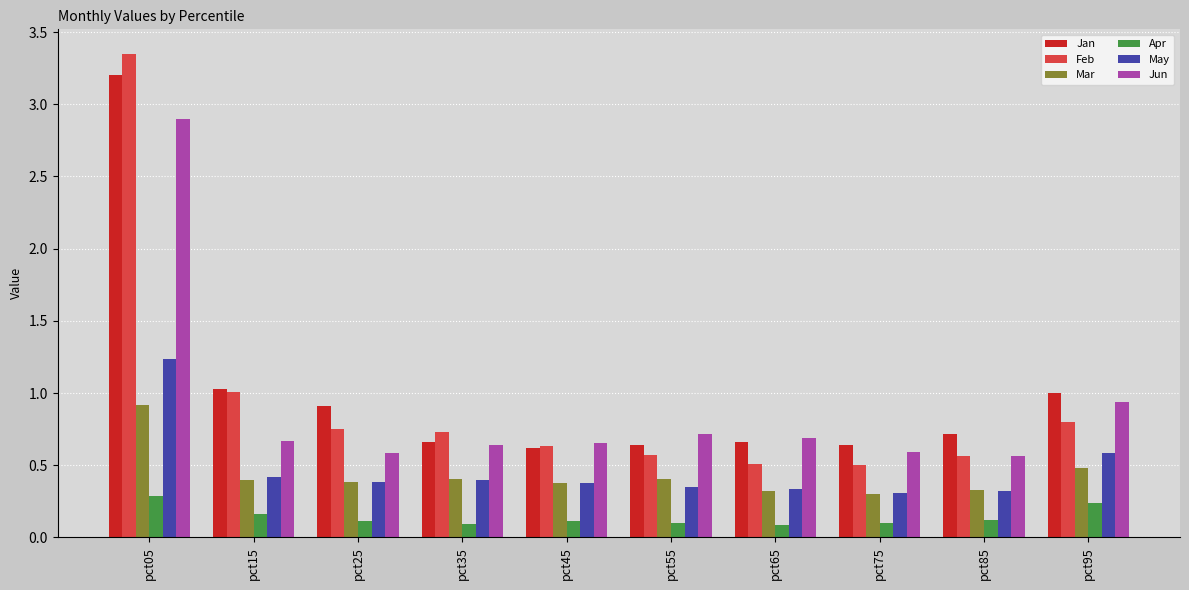

Rank the series by their maximum value, from highest to lowest.

Feb, Jan, Jun, May, Mar, Apr